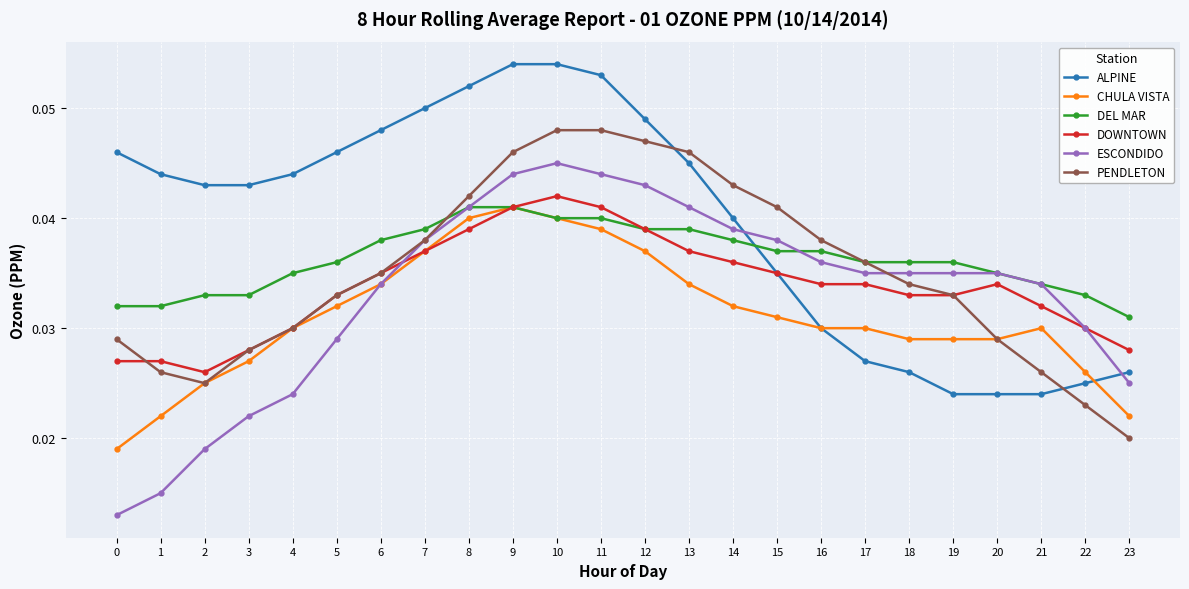

What is the sum of all ESCONDIDO values?

0.8